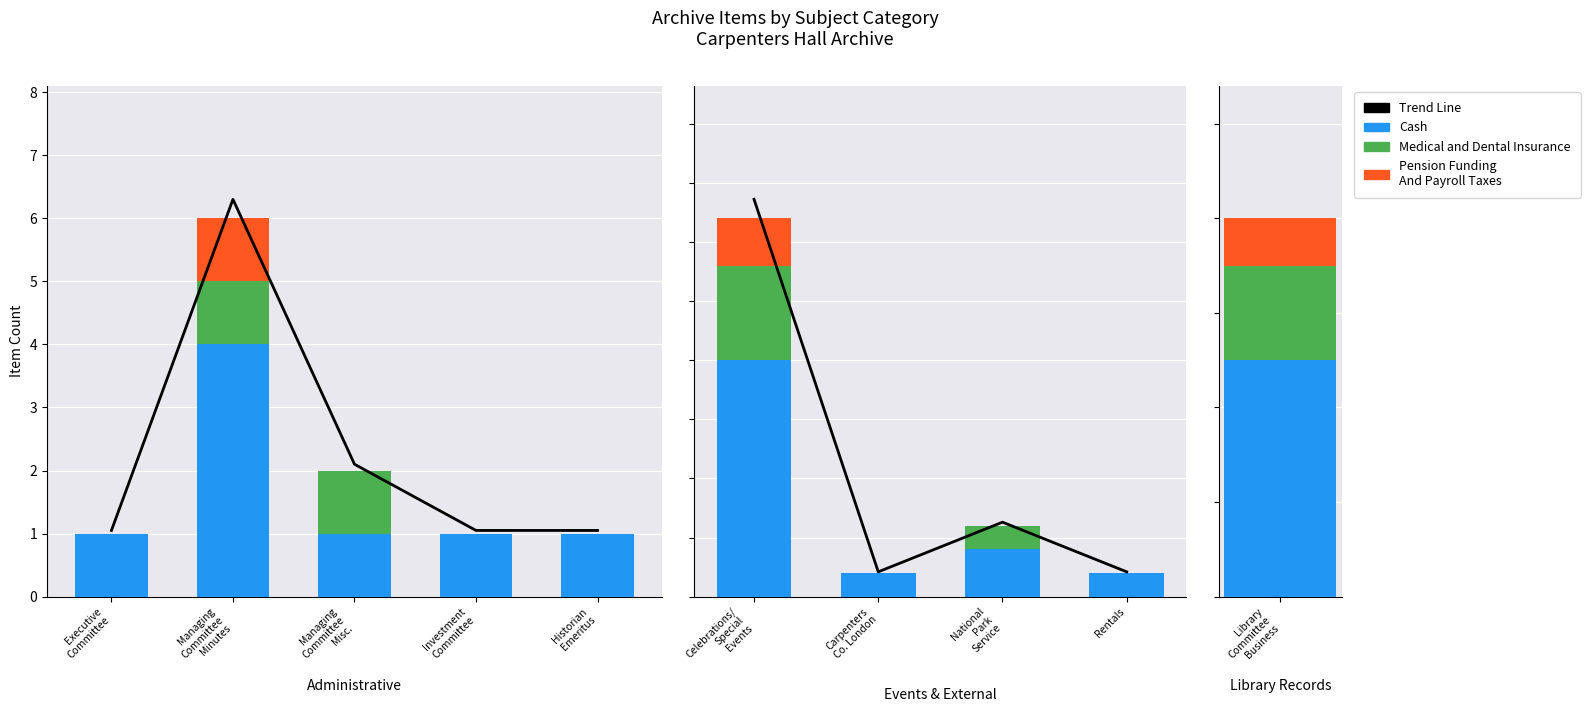

Which series has the widest spread of values?

Trend Line